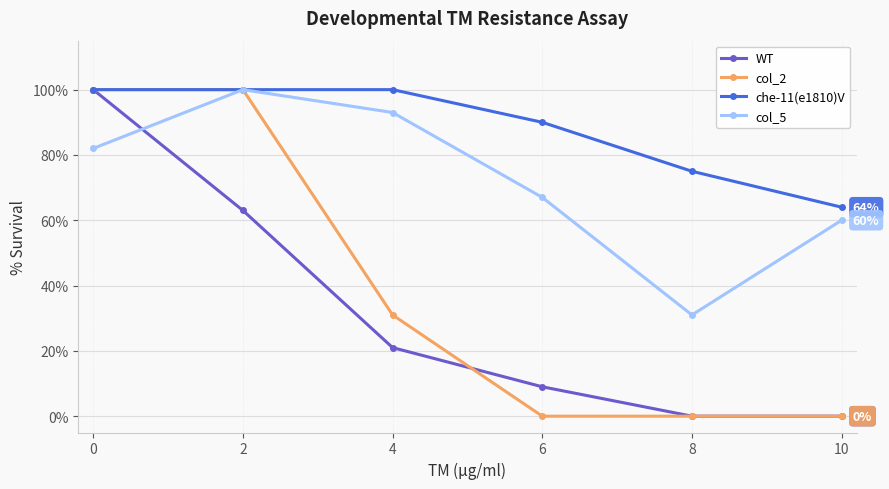

True or false: WT has more than 1 points higher than both neighbors.

False